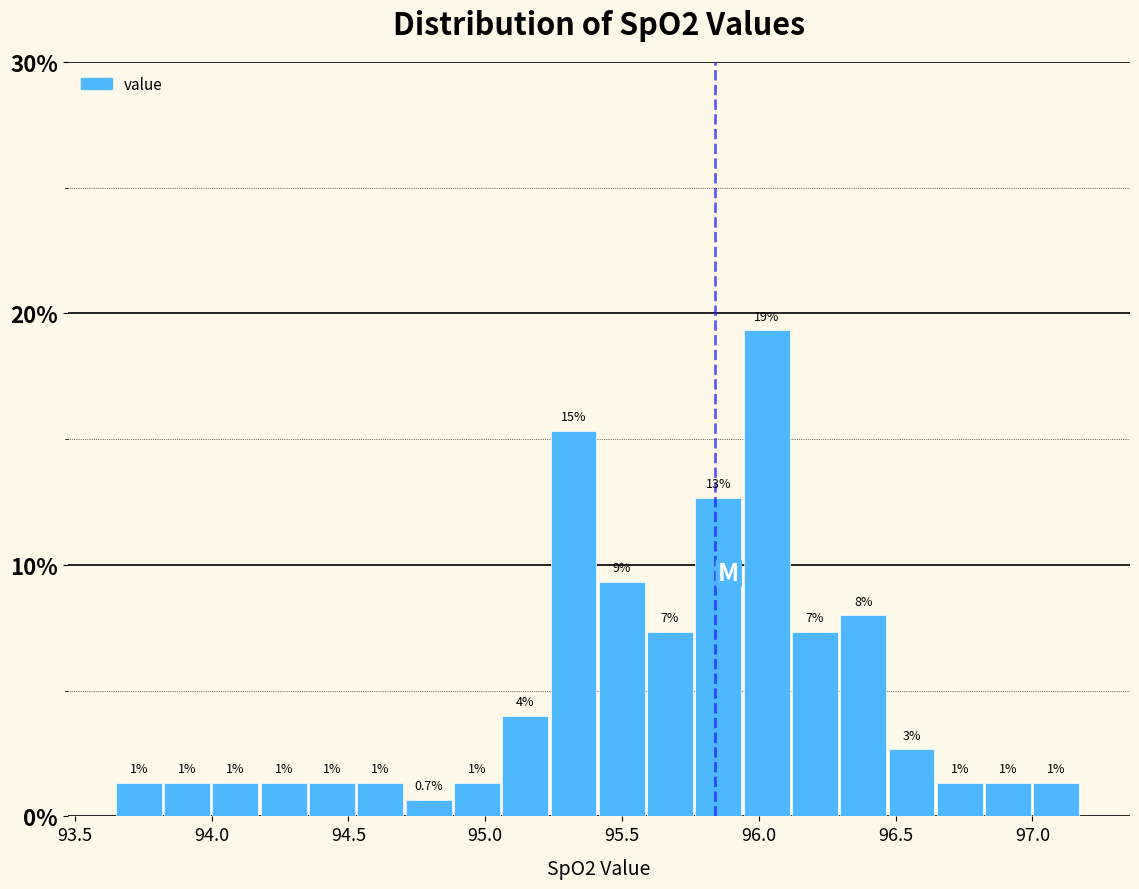

Read against the x-axis, roughly where is the centre of the tallest bar?

96.05